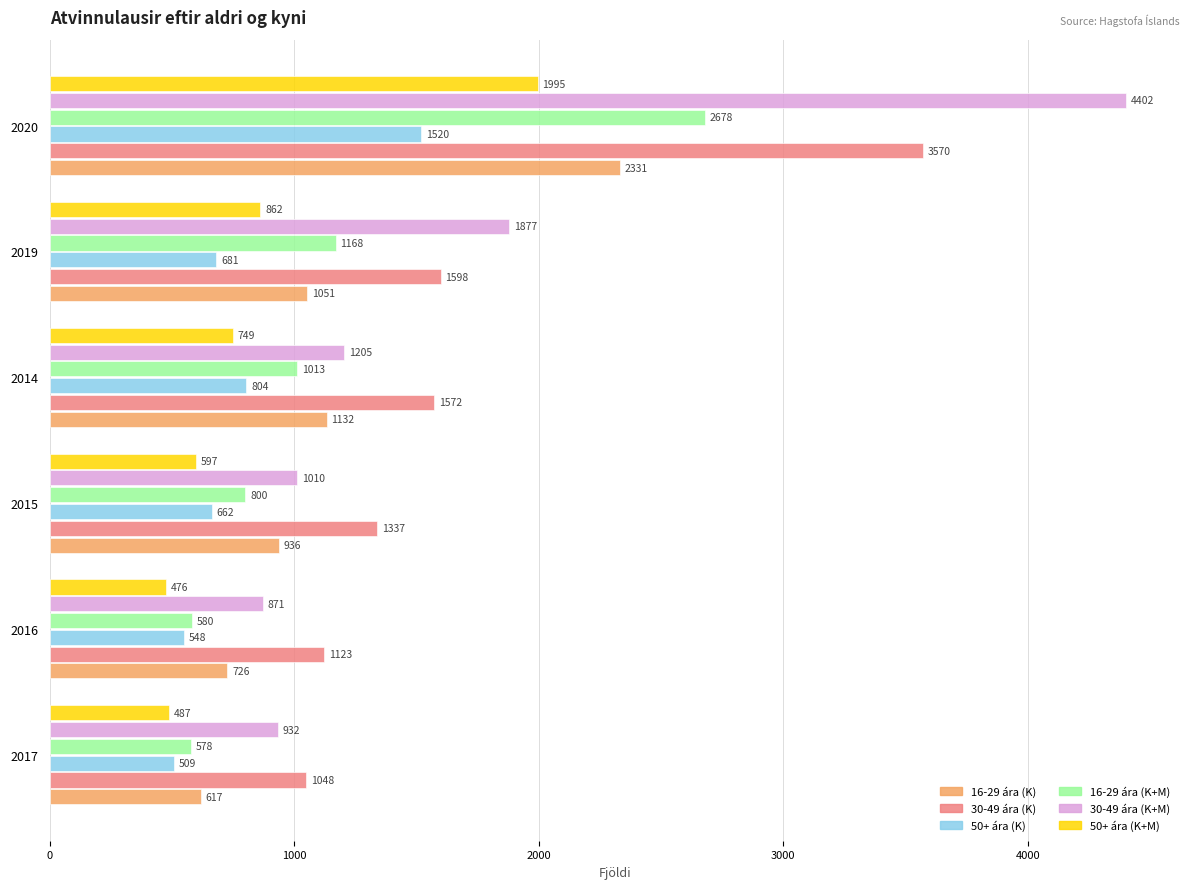

Where is 16-29 ára (K+M) nearest to the value 1627?

2019